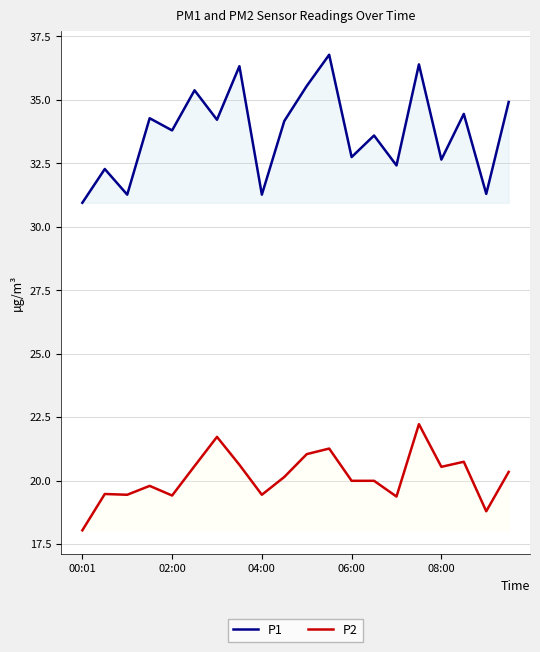

Is it true that P1 equals 48.7 at 02:00?

False